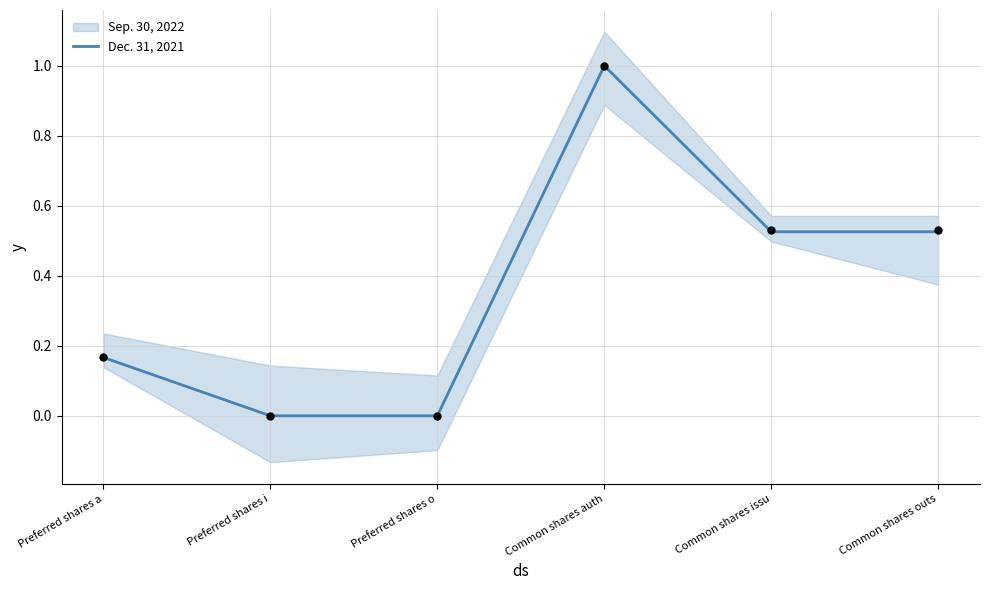

Which has a higher value, Preferred shares a or Common shares issu?

Common shares issu